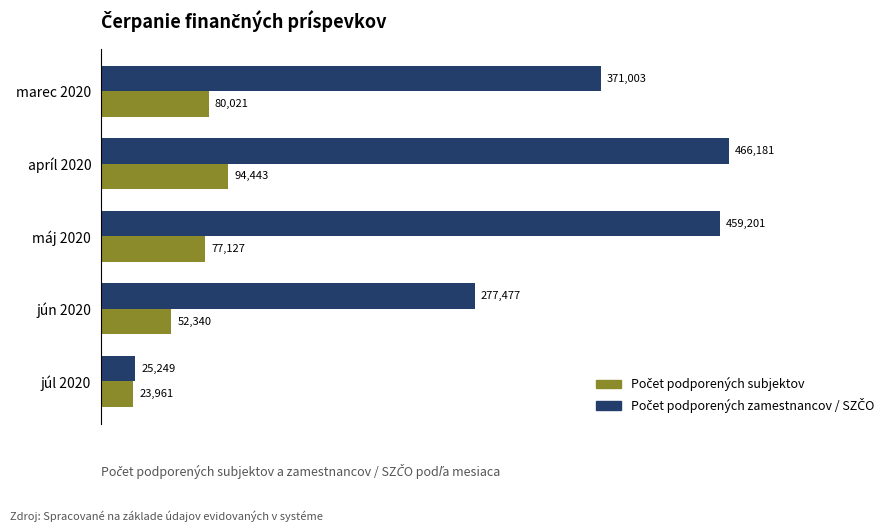

How many series are shown in this chart?

2